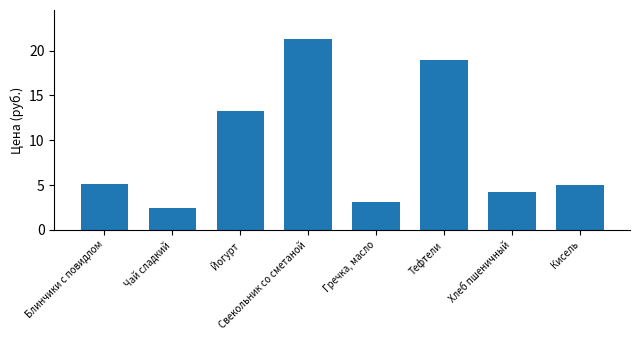

What is the change in value from Чай сладкий to Тефтели?

+16.5